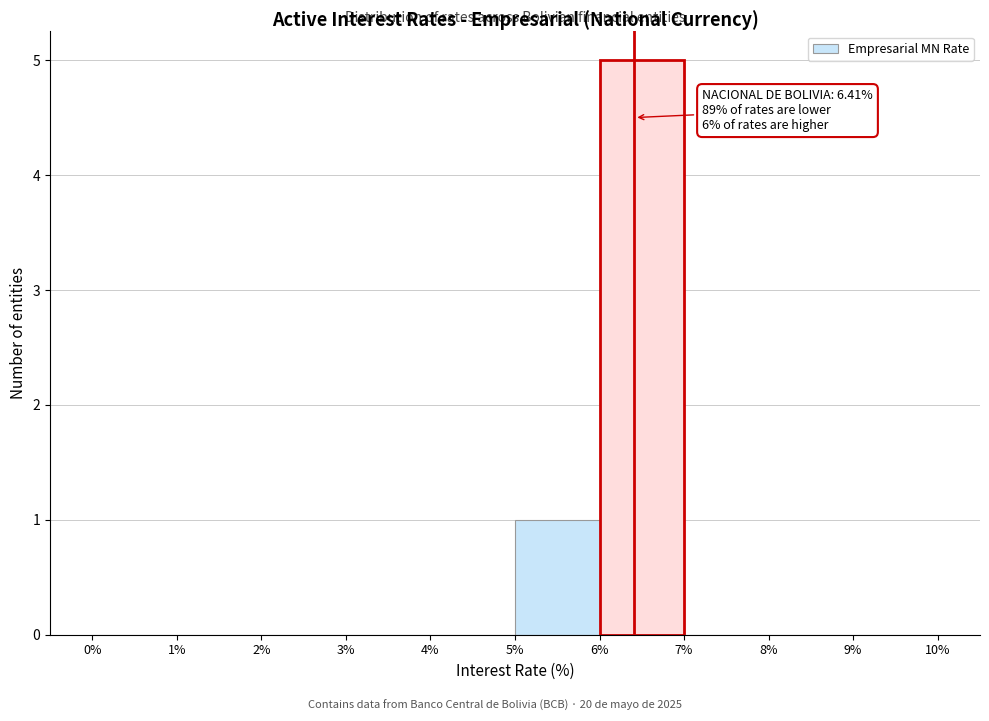

Which range on the x-axis has the tallest bar?

6% to 7%